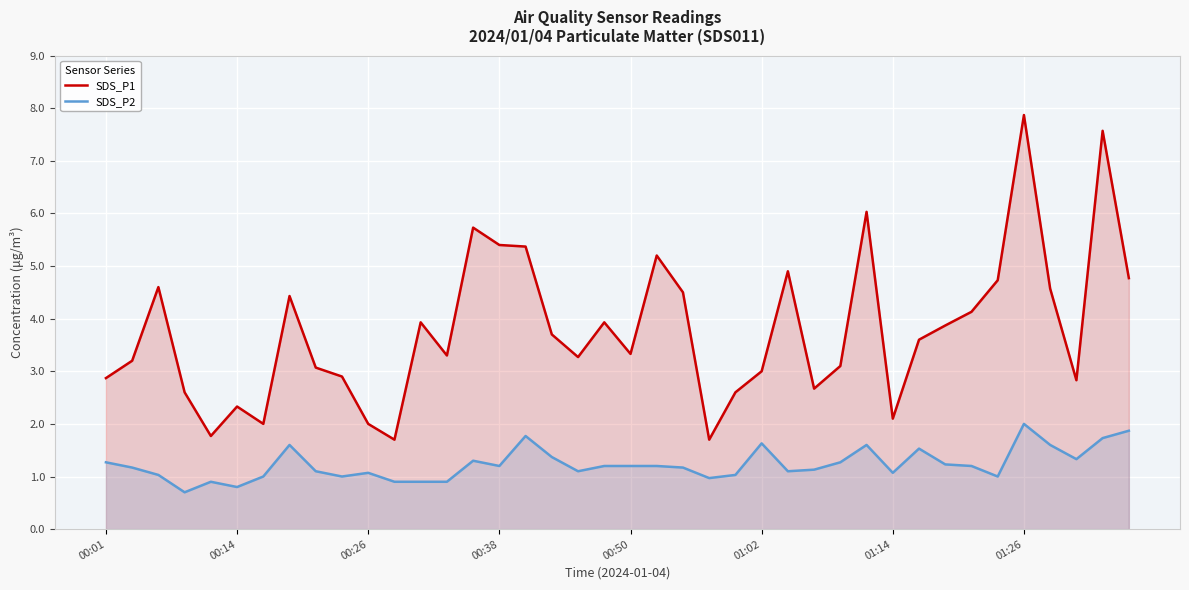

In SDS_P2, how many points are higher than both neighbors (excluding endpoints)?

9